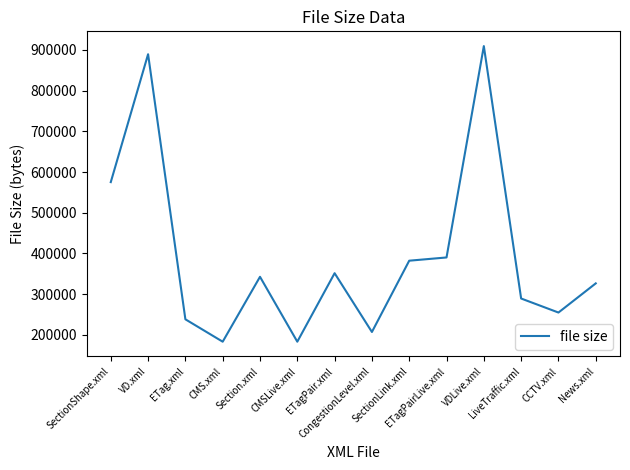

What is the ratio of the value at ETagPair.xml to the value at CCTV.xml?

1.4